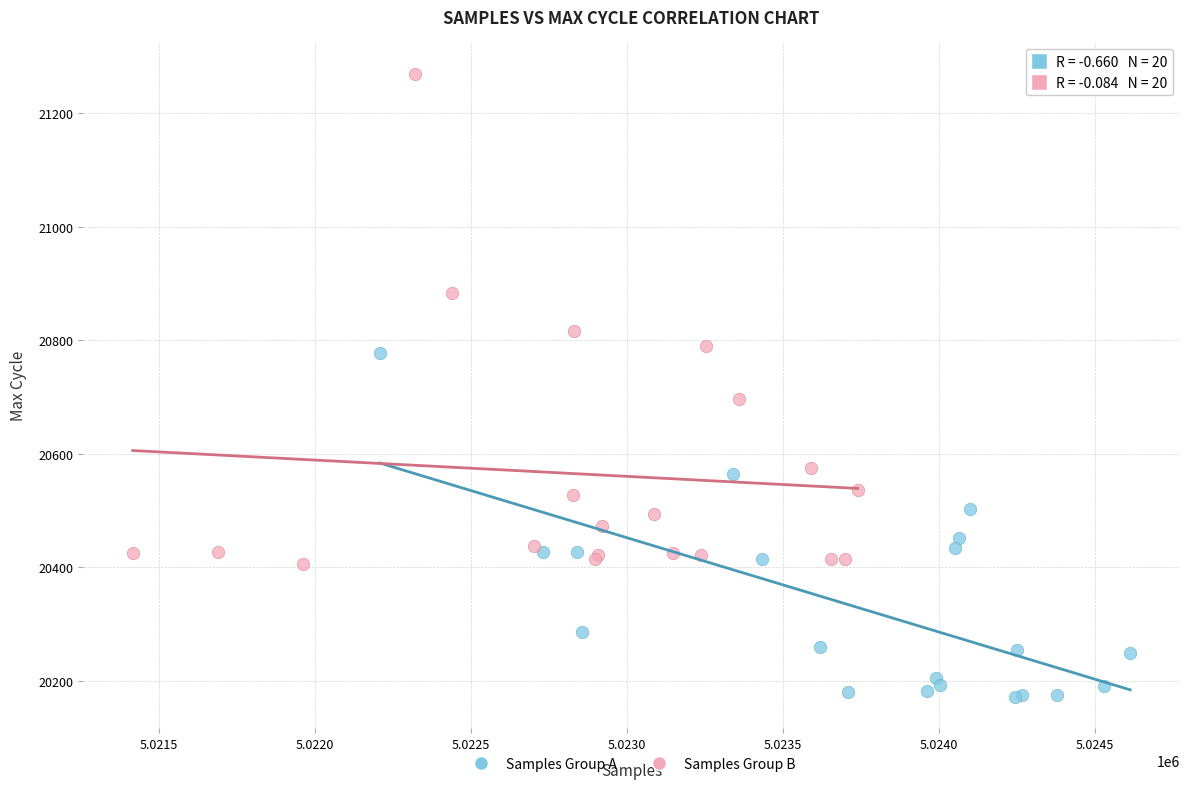

Which series contains the lowest Y value?

Samples Group A